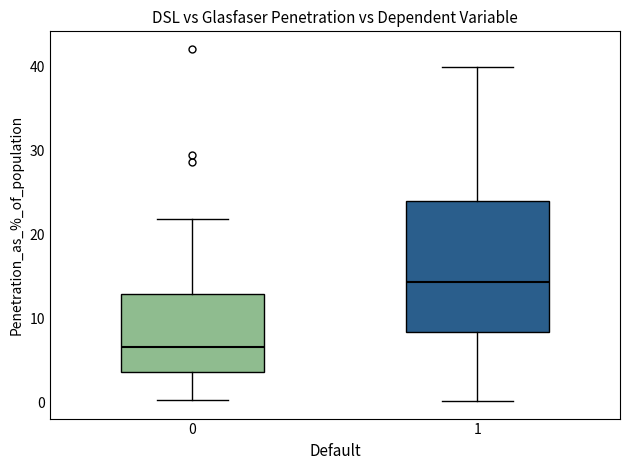

Where does the lower whisker of the box at x = 1 end on the y-axis? The values are not printed on the chart, so give them approximately, as read against the axis.

0